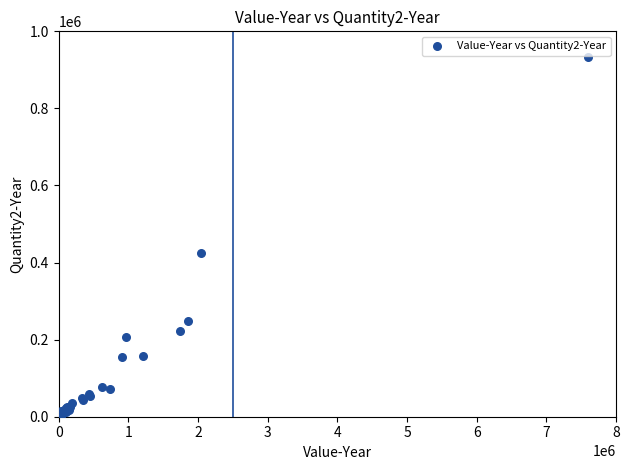

What Y value in the scatter plot is closest to 467162?

424268